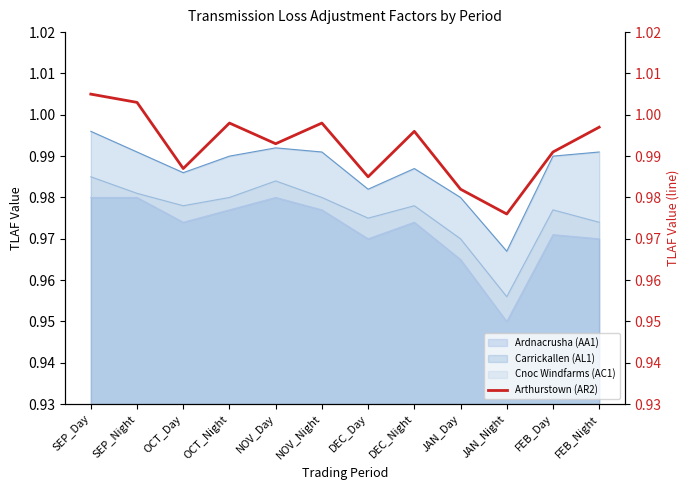

At which category does the chart reach its minimum across all series?

JAN_Night